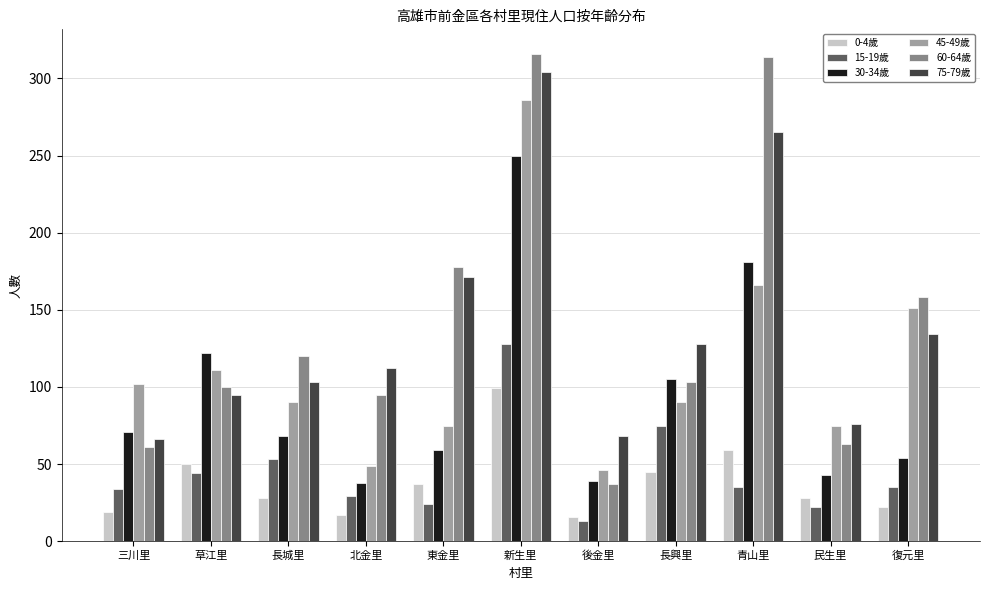

Rank the series by their maximum value, from highest to lowest.

60-64歲, 75-79歲, 45-49歲, 30-34歲, 15-19歲, 0-4歲